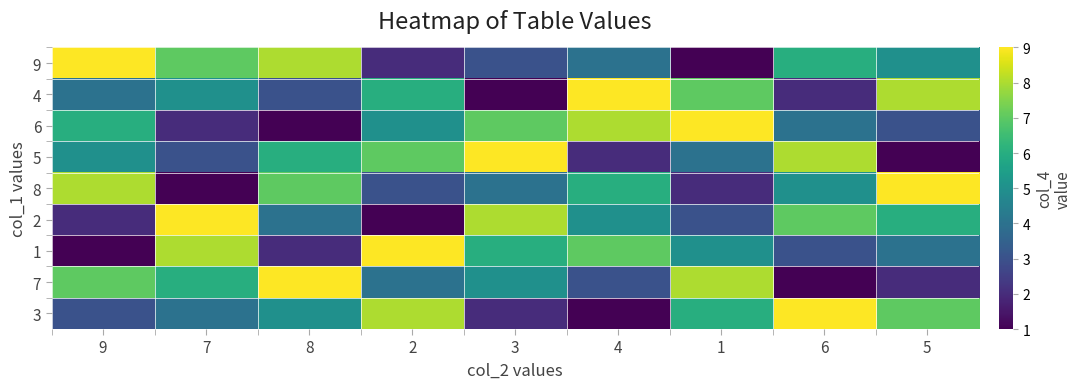

Which series has the largest total across all categories?

9